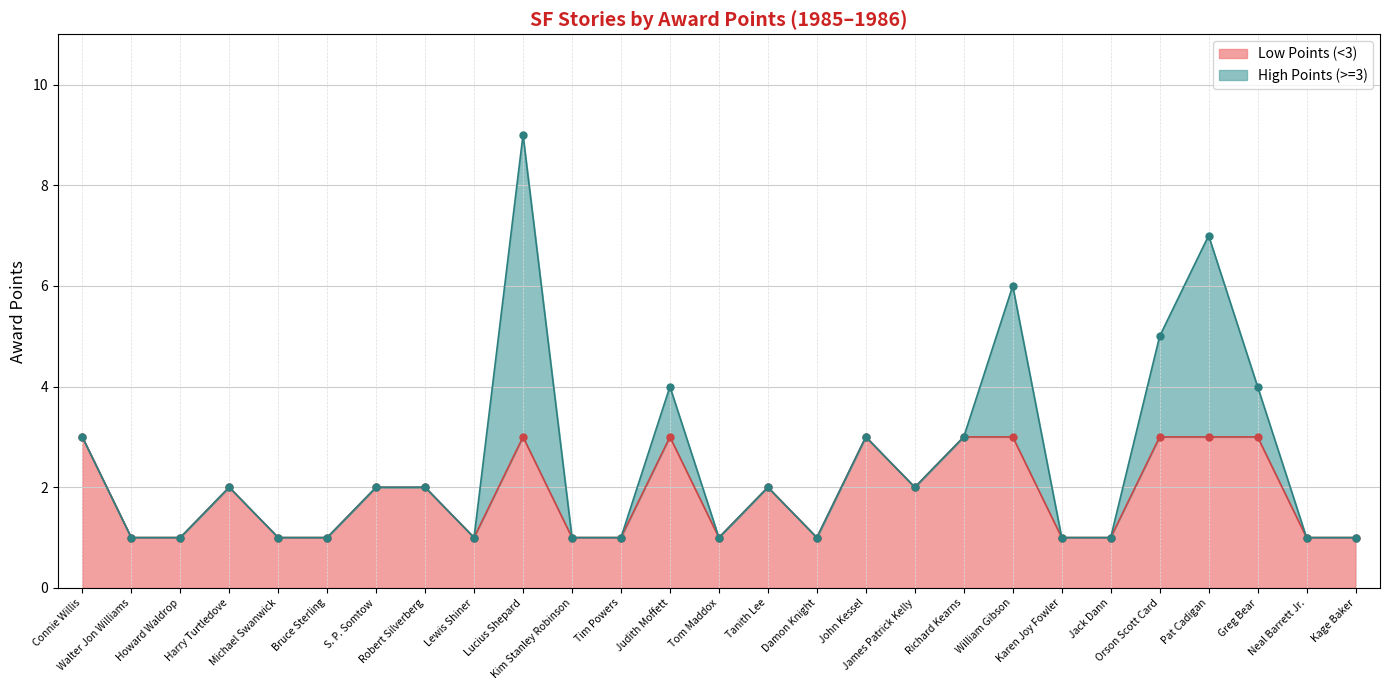

List the labels in order of value, largest first.

Lucius Shepard, Pat Cadigan, William Gibson, Orson Scott Card, Judith Moffett, Greg Bear, Connie Willis, John Kessel, Richard Kearns, Harry Turtledove, S. P. Somtow, Robert Silverberg, Tanith Lee, James Patrick Kelly, Walter Jon Williams, Howard Waldrop, Michael Swanwick, Bruce Sterling, Lewis Shiner, Kim Stanley Robinson, Tim Powers, Tom Maddox, Damon Knight, Karen Joy Fowler, Jack Dann, Neal Barrett Jr., Kage Baker